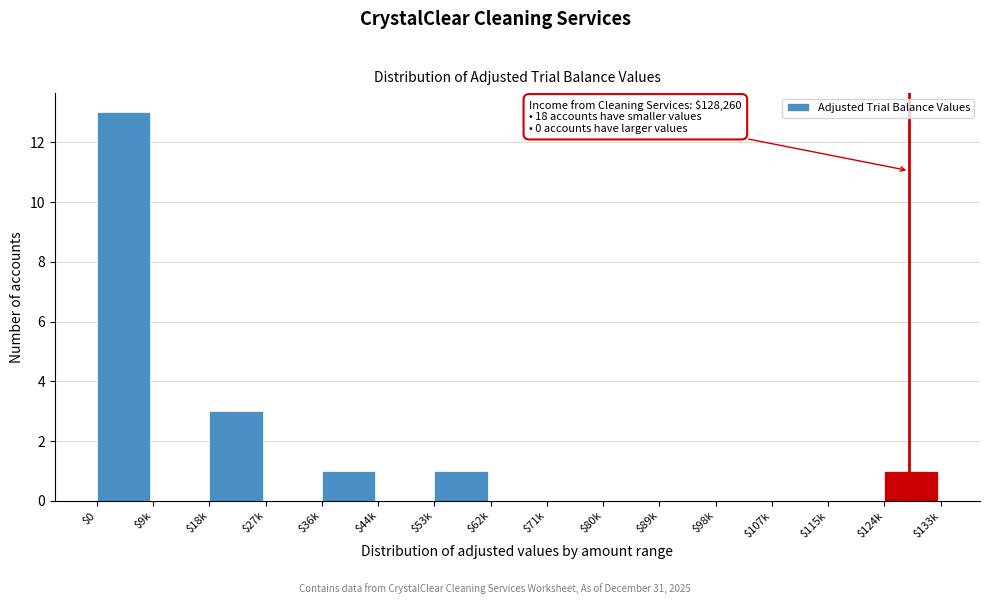

True or false: the data shows -8 at $44k.

False